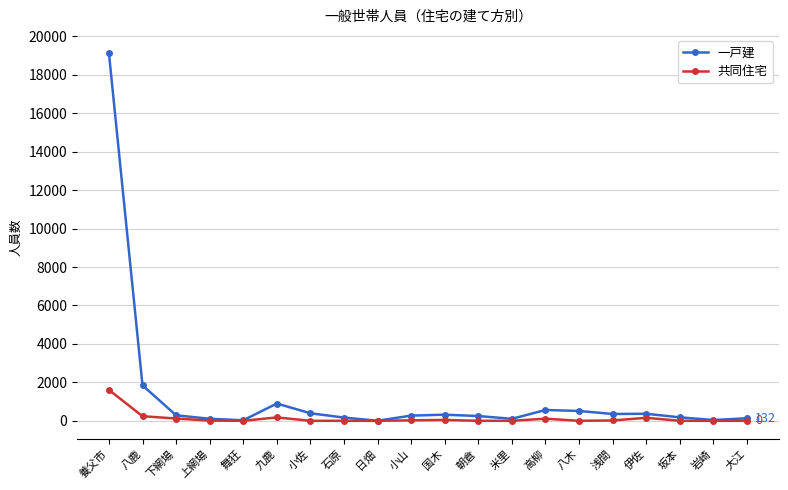

What is the difference between the maximum and minimum values in the 共同住宅 series?

1607